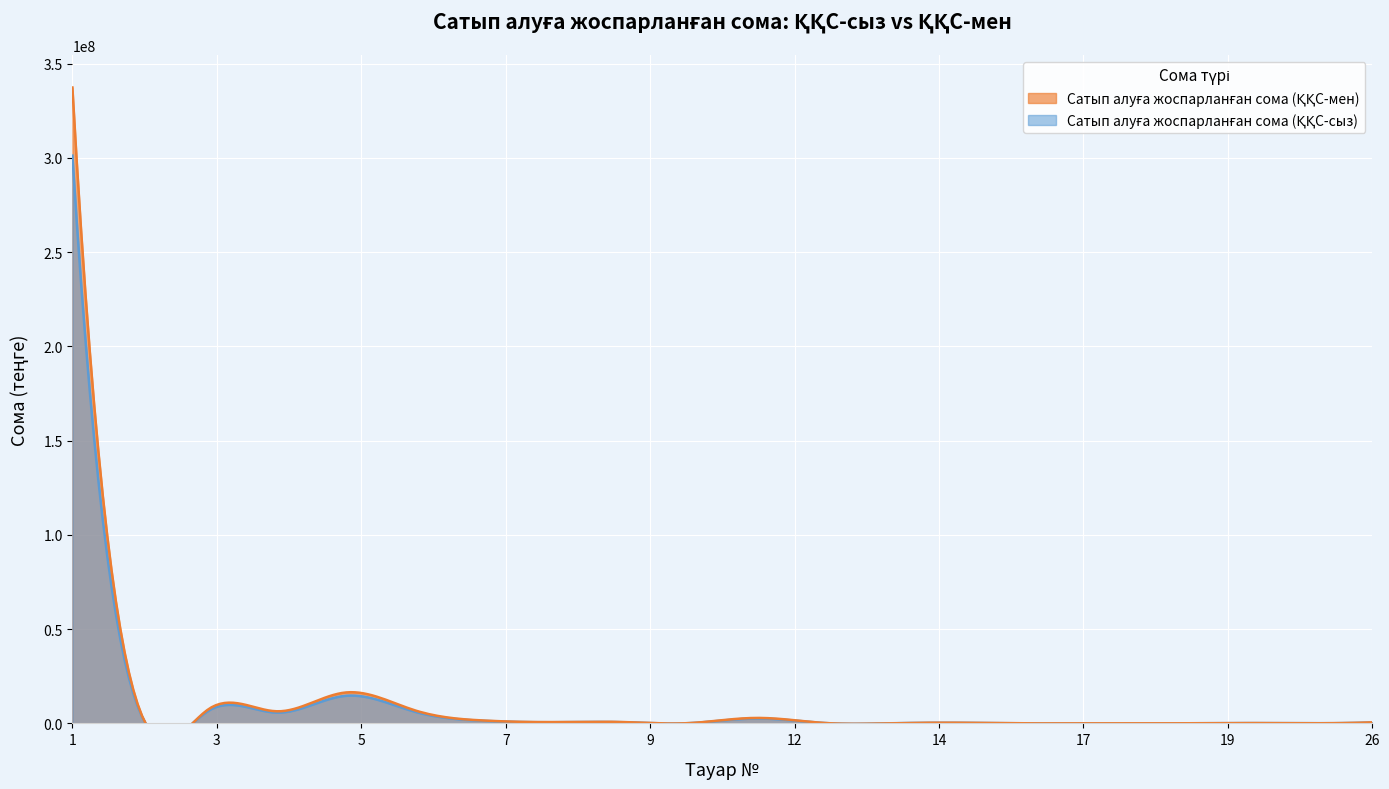

Where is the first local minimum for Сатып алуға жоспарланған сома (ҚҚС-мен)?

2